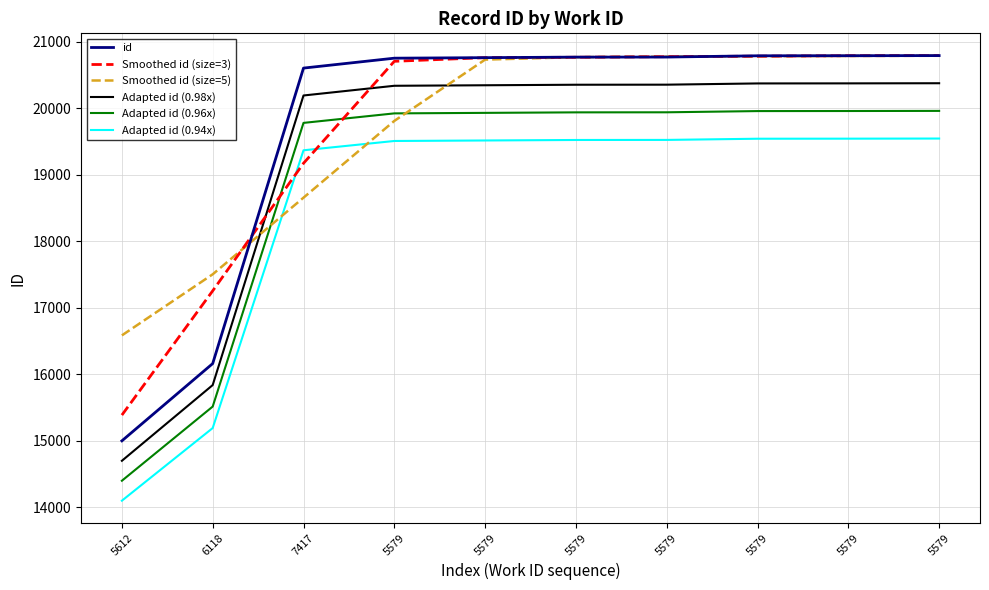

What is the spread (max minus min) of values at 5612?

2485.9